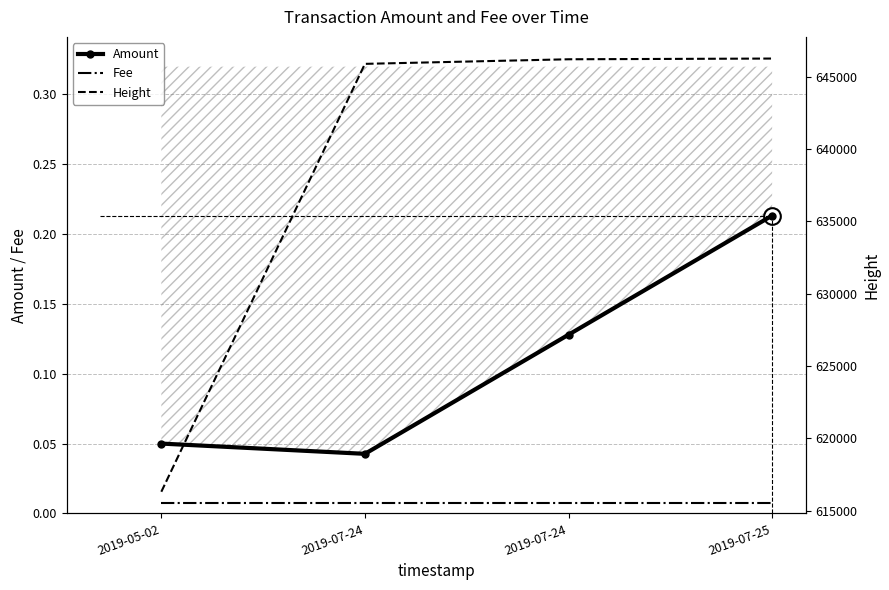

True or false: Amount and Fee intersect in this chart.

False